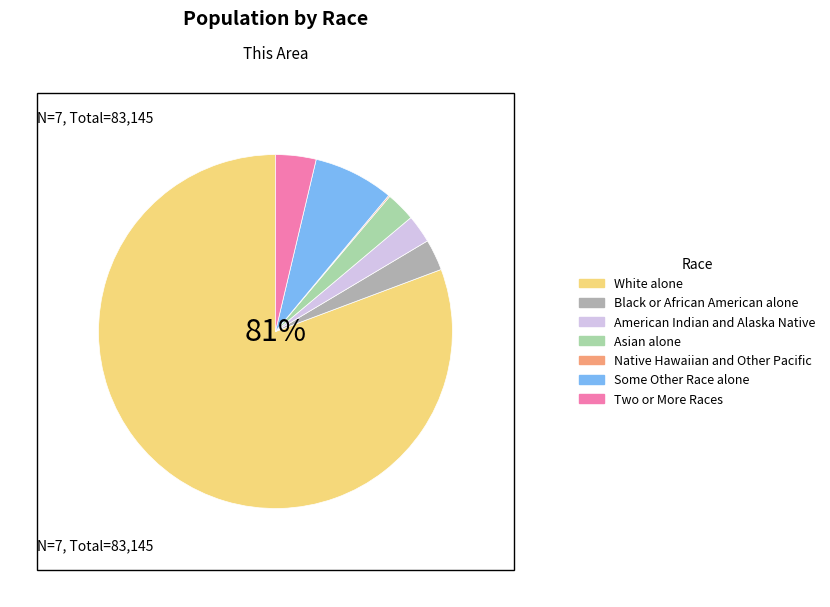

To the nearest percent, what percentage of the pie is Black or African American alone?

3%